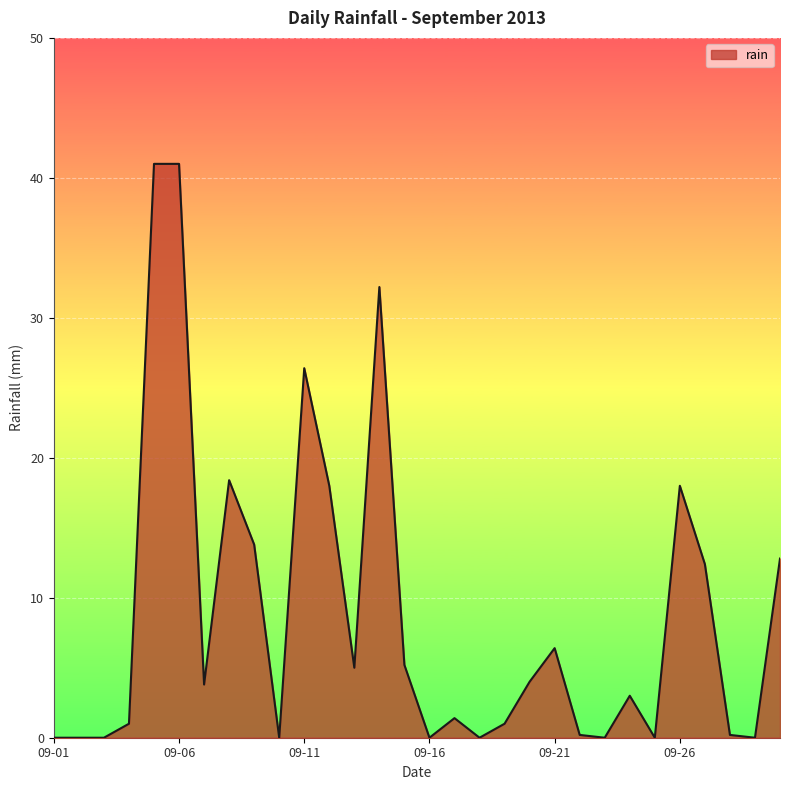

What is the greatest value displayed?

41.0